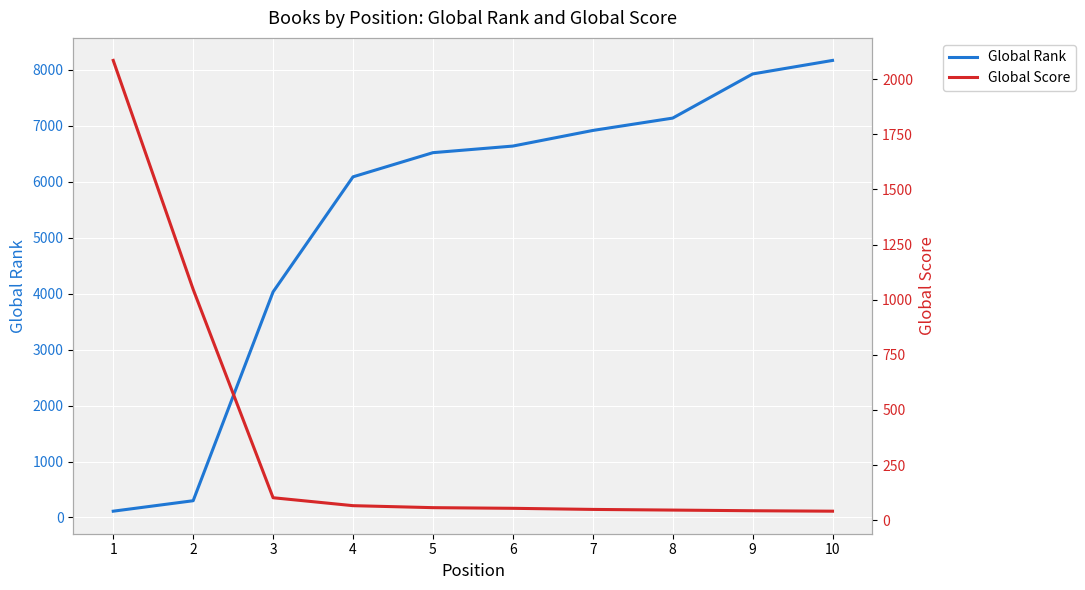

How many intersections are there between Global Rank and Global Score?

1